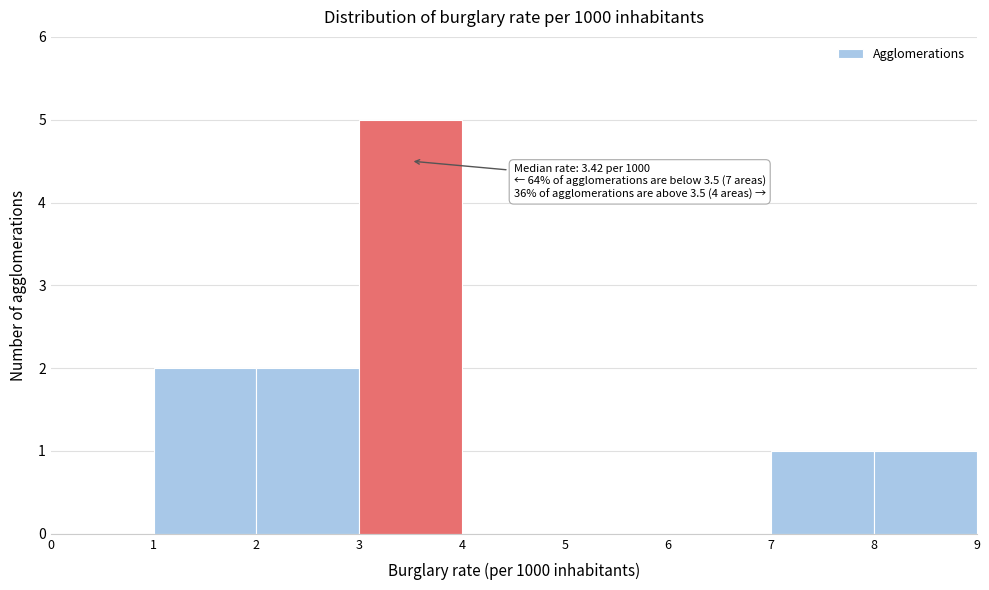

Which range on the x-axis has the tallest bar?

3 to 4